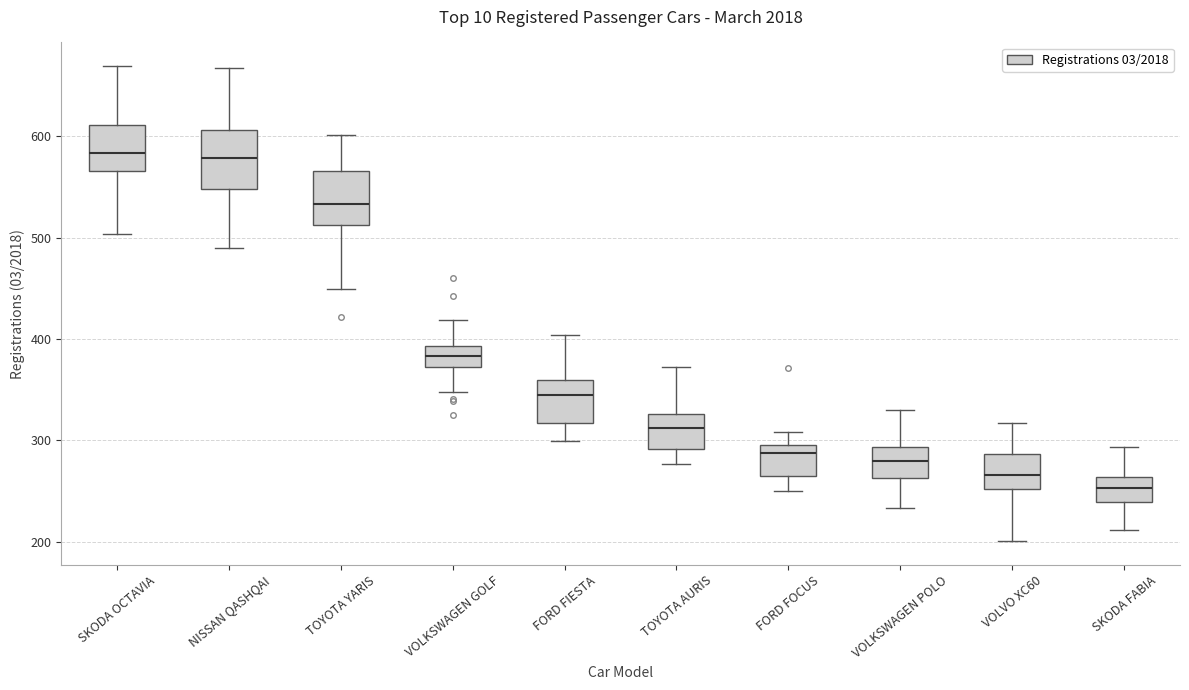

Where does the median line of the box for VOLKSWAGEN GOLF sit on the y-axis? The values are not printed on the chart, so give them approximately, as read against the axis.

380